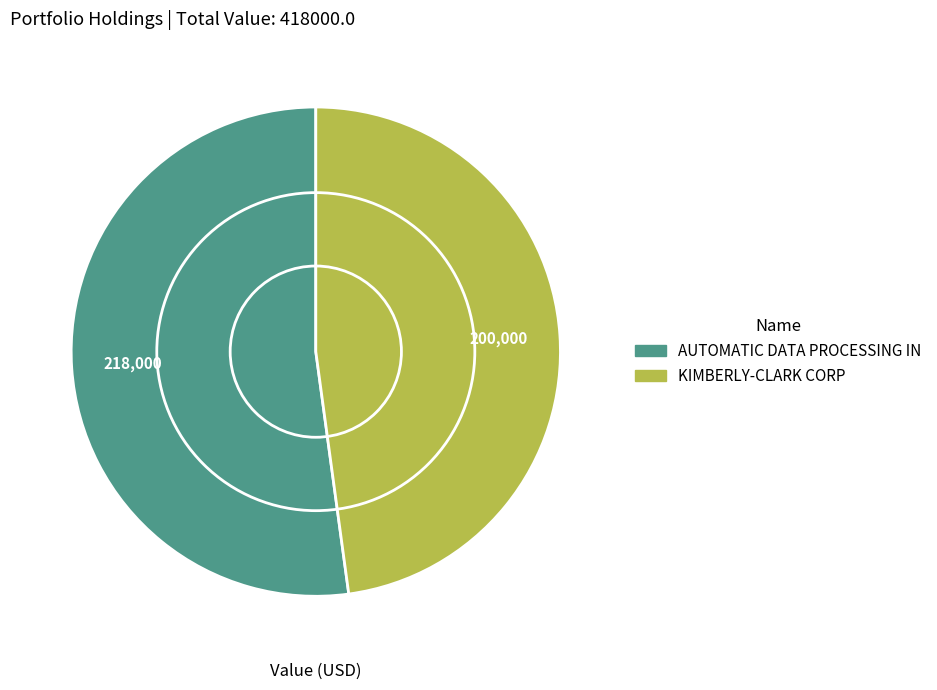

What is the majority slice?

AUTOMATIC DATA PROCESSING IN